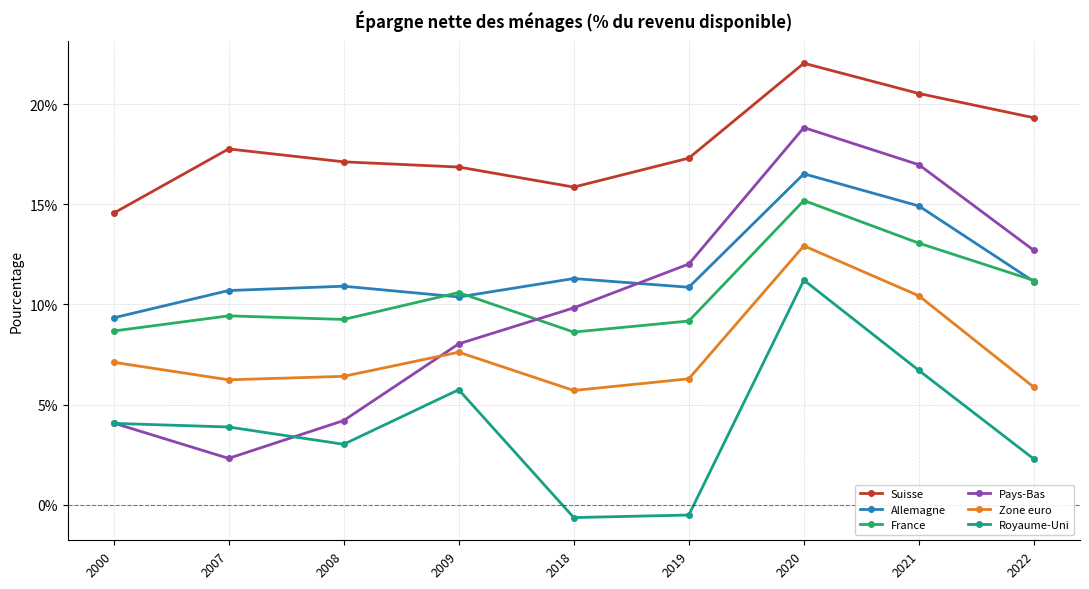

Is it true that Allemagne equals 17.9 at 2019?

False